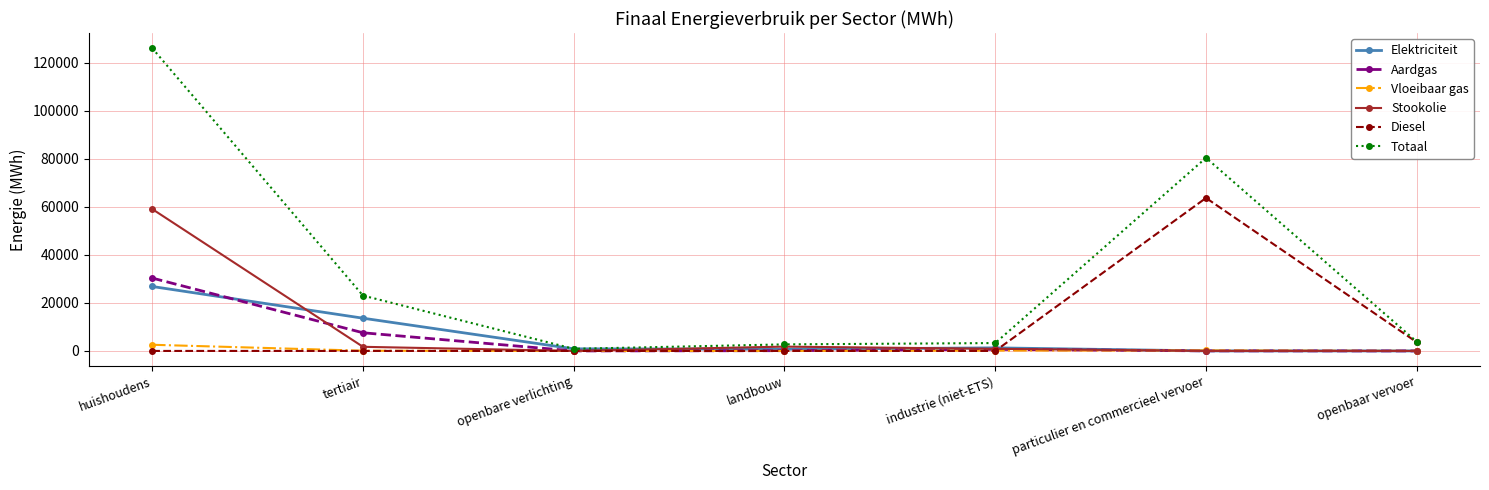

The Diesel series shows 3624.9 at openbaar vervoer. True or false?

True